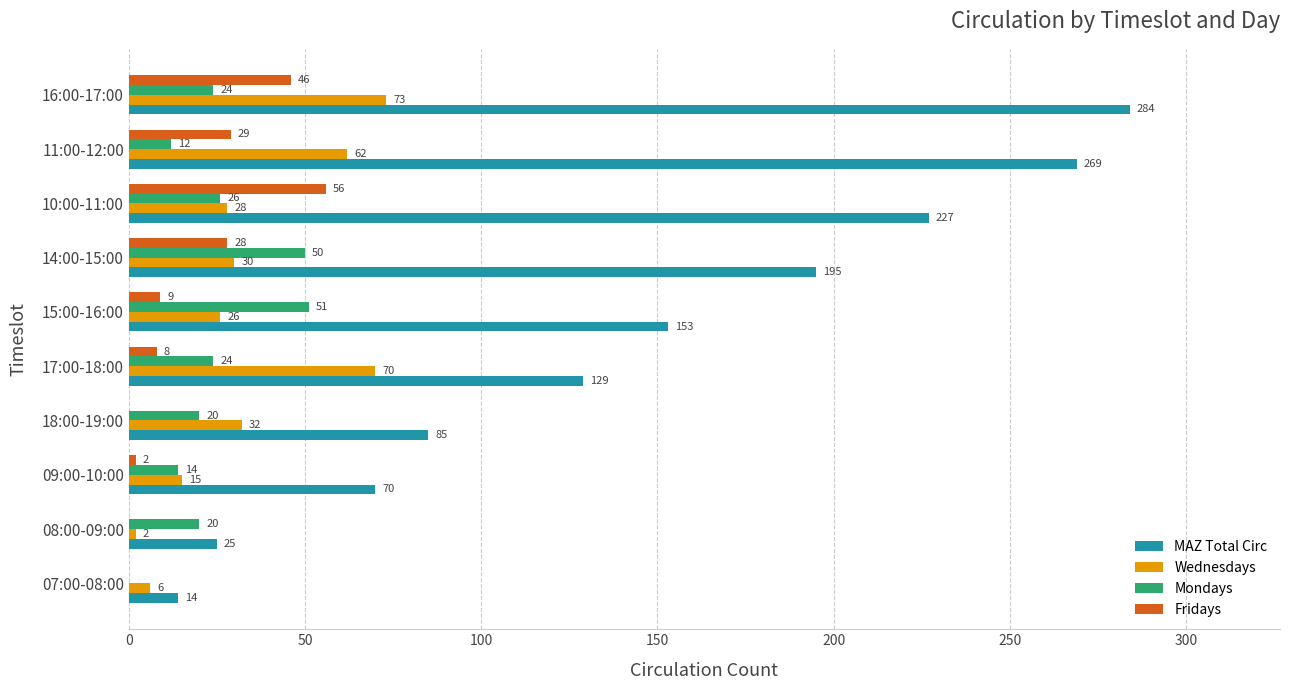

What is the approximate value of Mondays at 11:00-12:00, to the nearest 5?

10